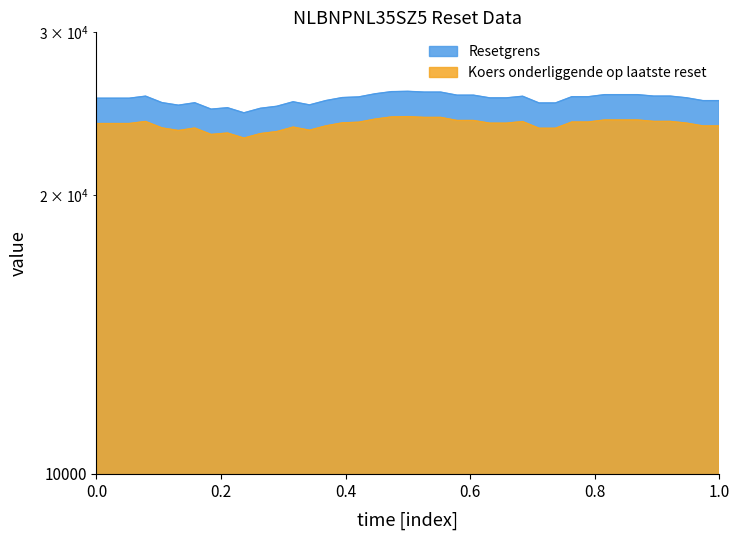

What is the difference between the highest and lowest values at 2025-06-20 18:18:08?

1517.8